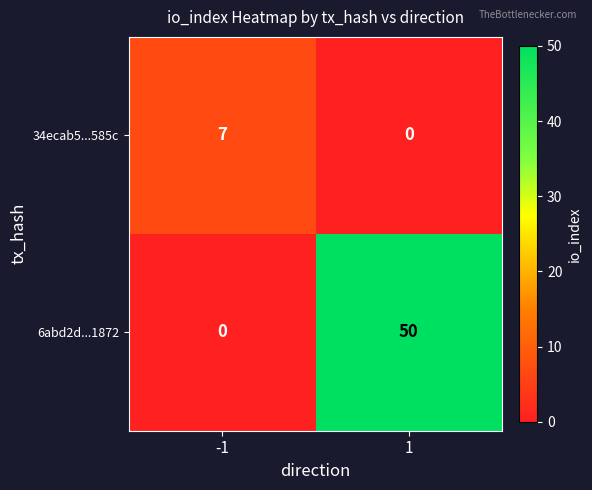

Between -1 and 1, which series saw the biggest shift?

6abd2d...1872